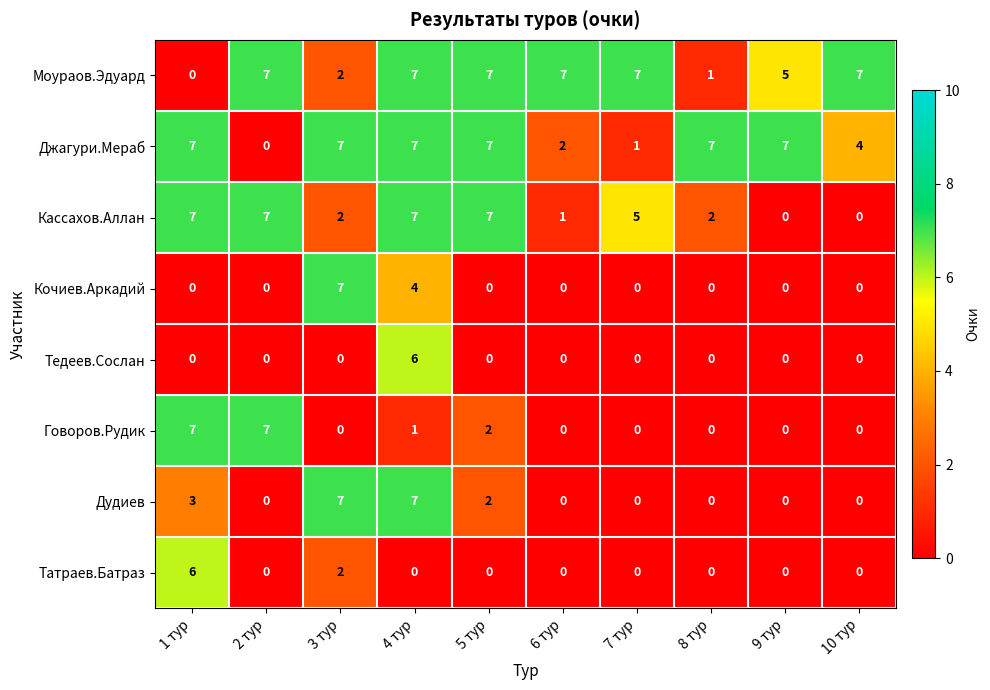

Is the value of Тедеев.Сослан at 10 тур greater than the value of Татраев.Батраз at 1 тур?

No